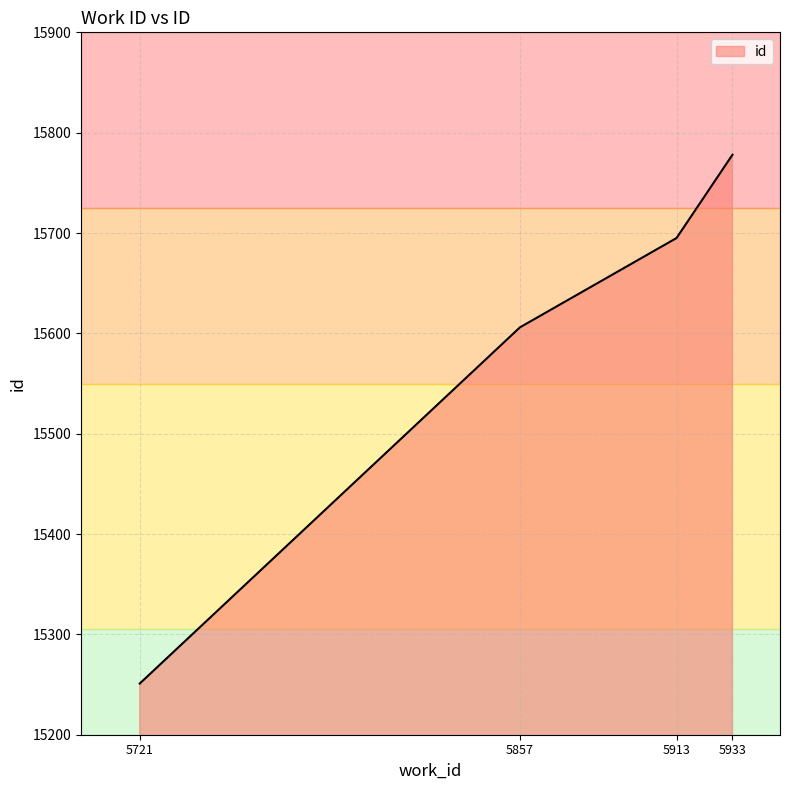

True or false: the data has more than 1 interior local peaks.

False